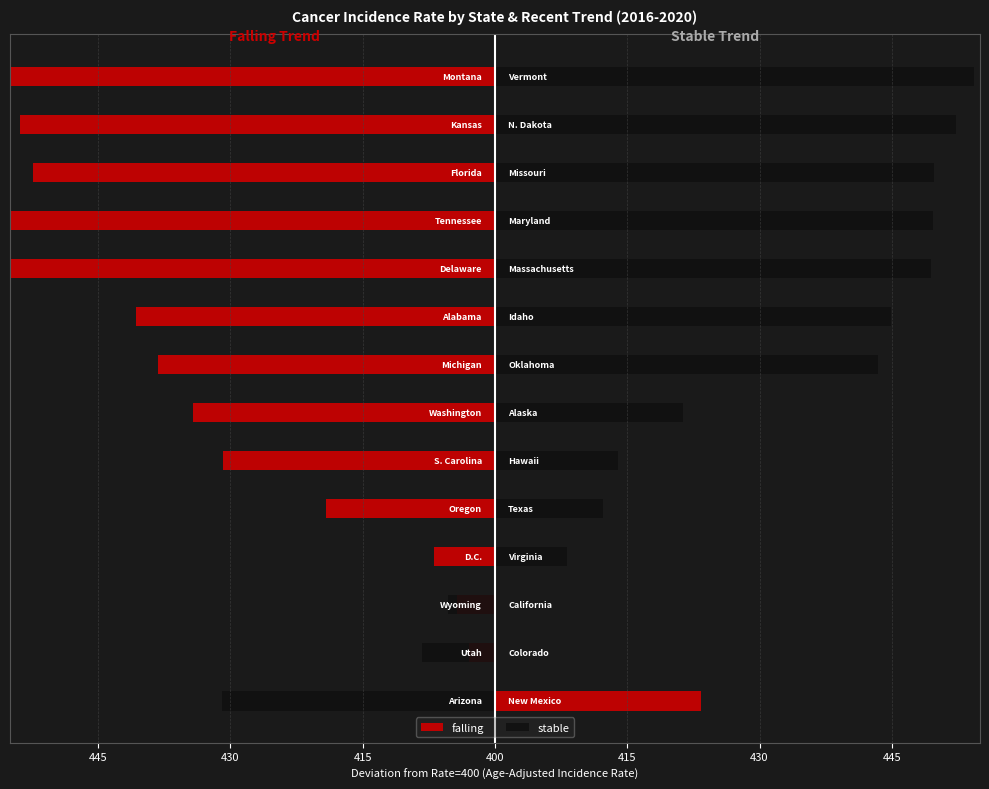

What are all the series names shown in the legend?

falling, stable